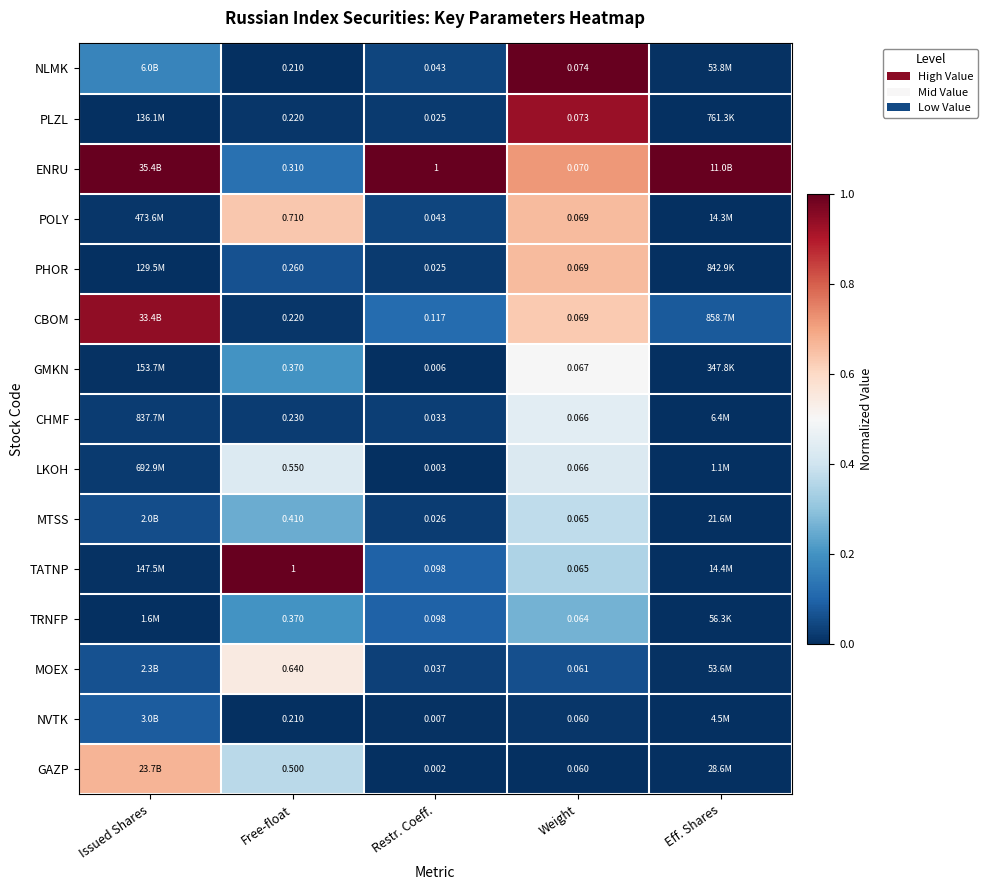

List the labels in order of PLZL value, smallest first.

Eff. Shares, Issued Shares, Free-float, Restr. Coeff., Weight